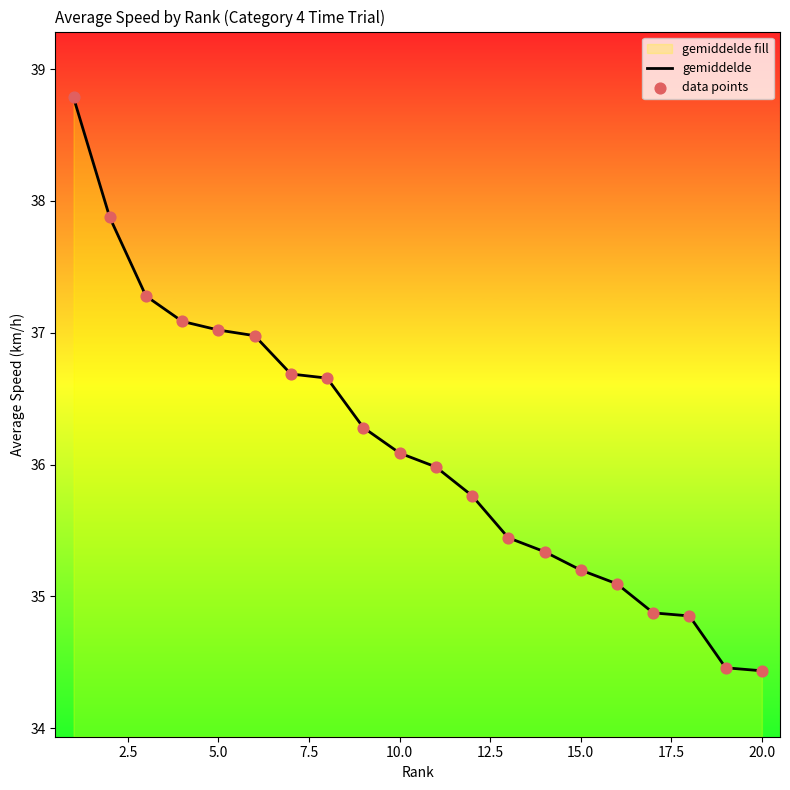

What is the minimum value shown in the chart?

34.4